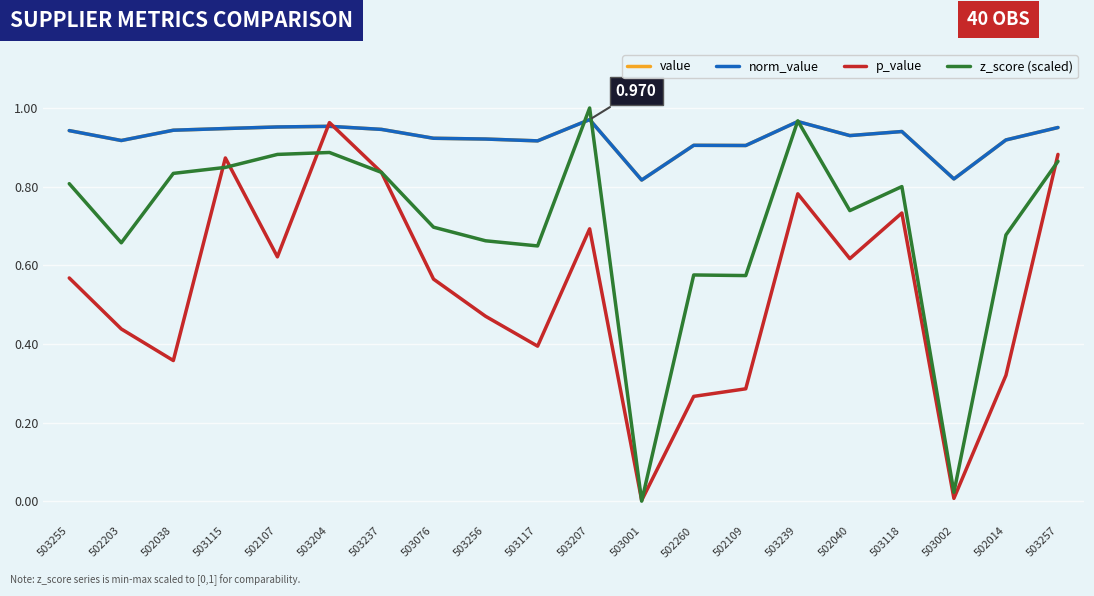

Rank the series by their maximum value, from lowest to highest.

p_value, value, norm_value, z_score (scaled)